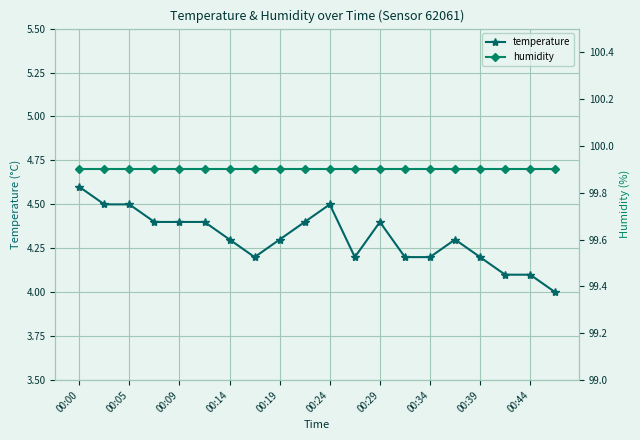

True or false: humidity has more than 2 points higher than both neighbors.

False